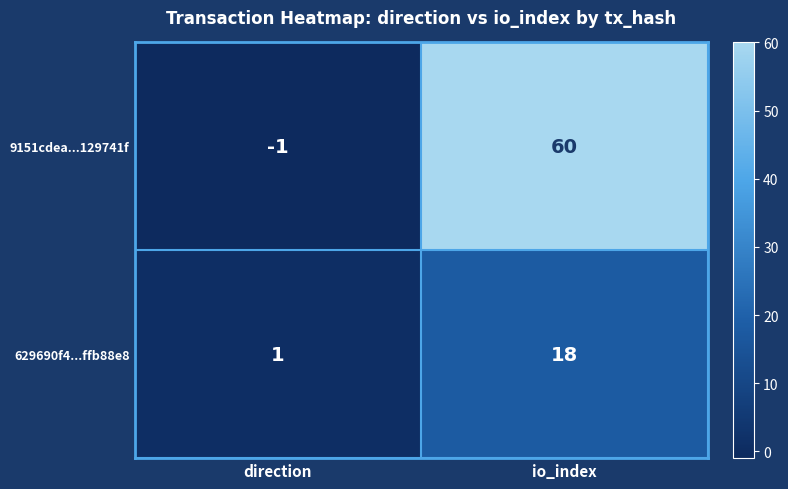

Rank the categories by 629690f4...ffb88e8 value from highest to lowest.

io_index, direction